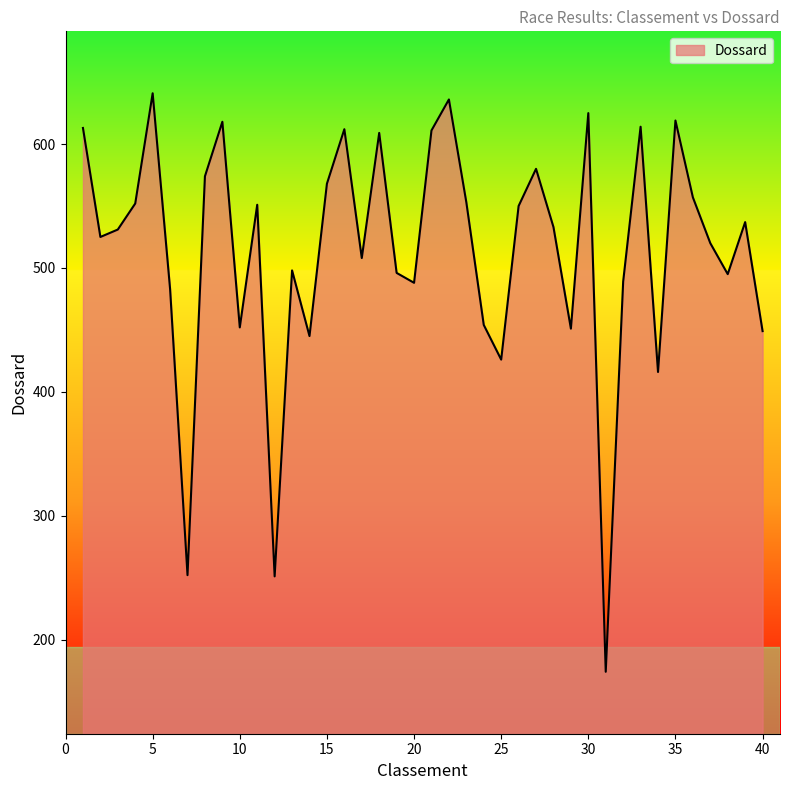

What is the difference between the maximum and minimum values?

467